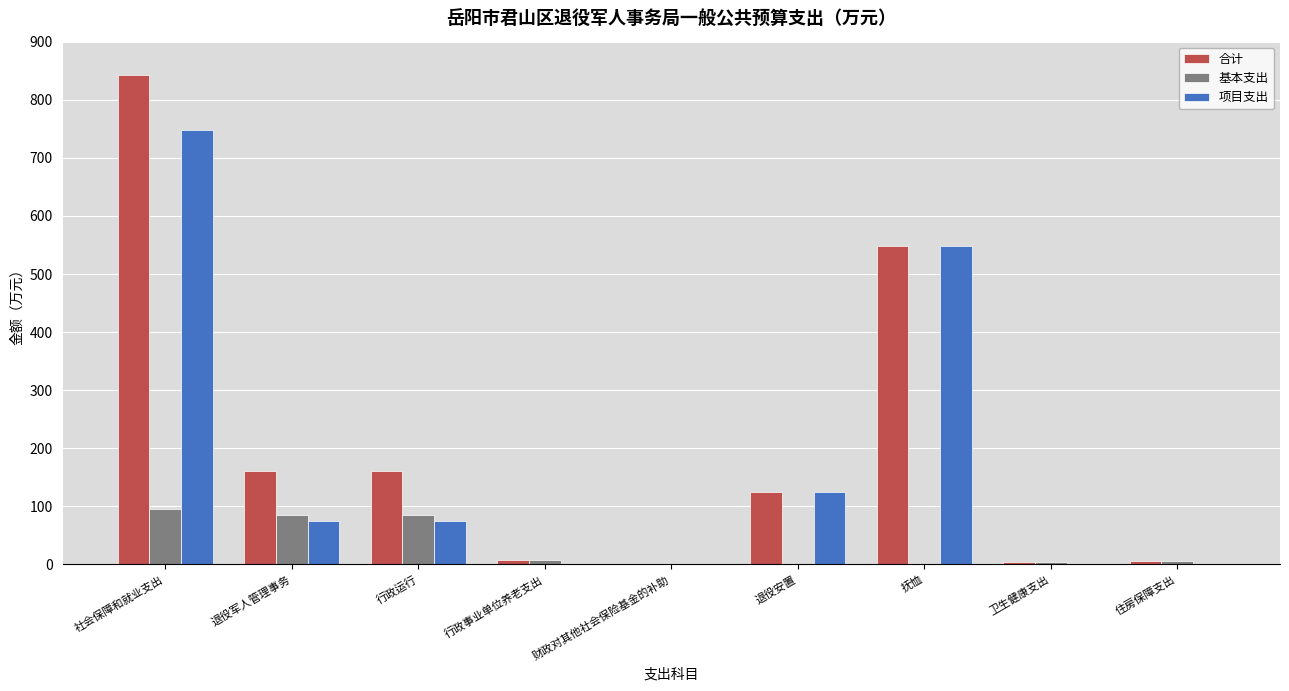

What is the highest value of the 基本支出 series?

94.6